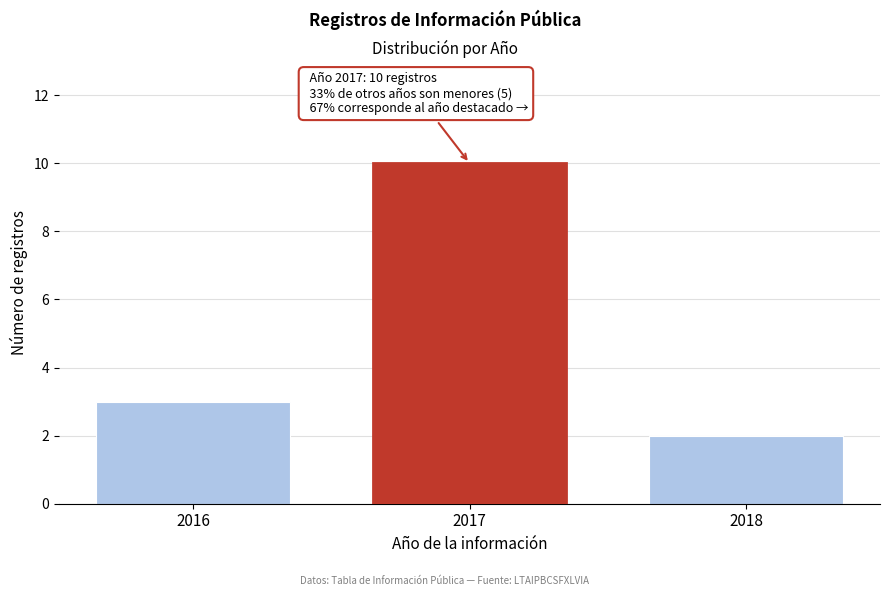

Reading right to left, what are all the values shown in this chart?

2	10	3